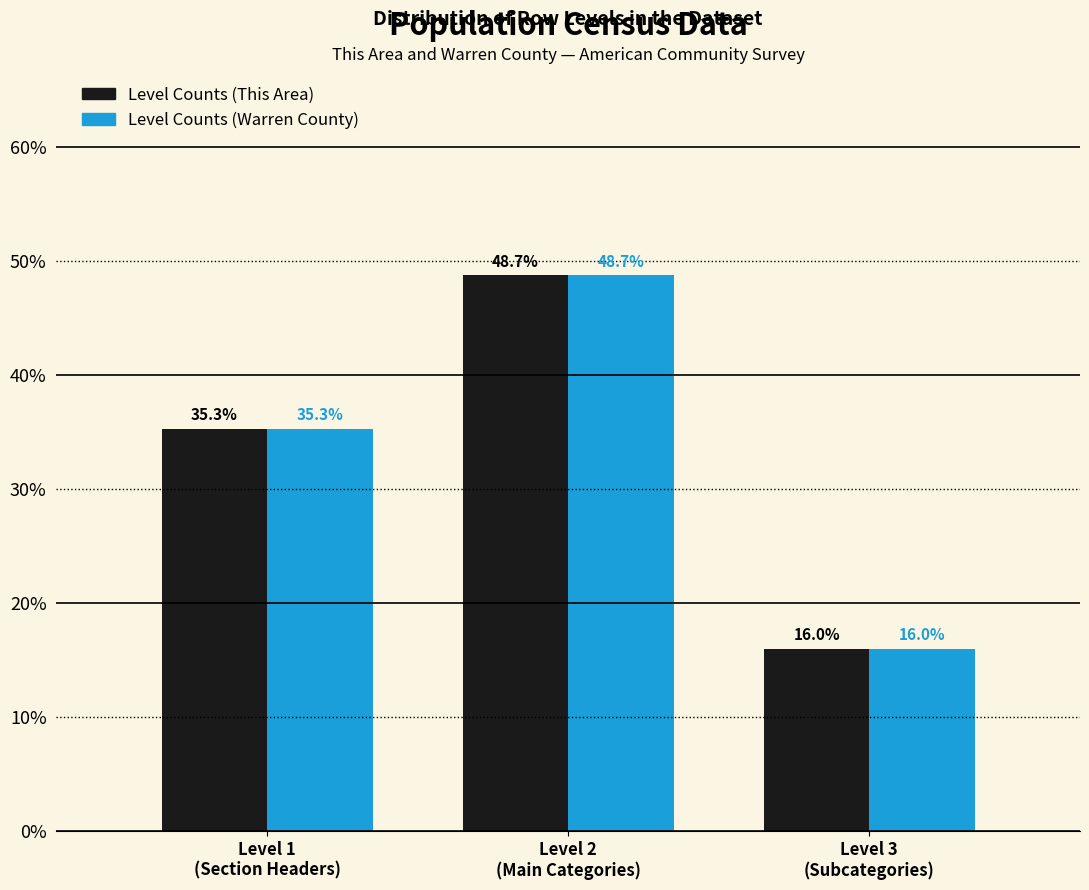

Reading right to left, list all the values displayed in this chart.

Level Counts (This Area): 16.0	48.7	35.3
Level Counts (Warren County): 16.0	48.7	35.3